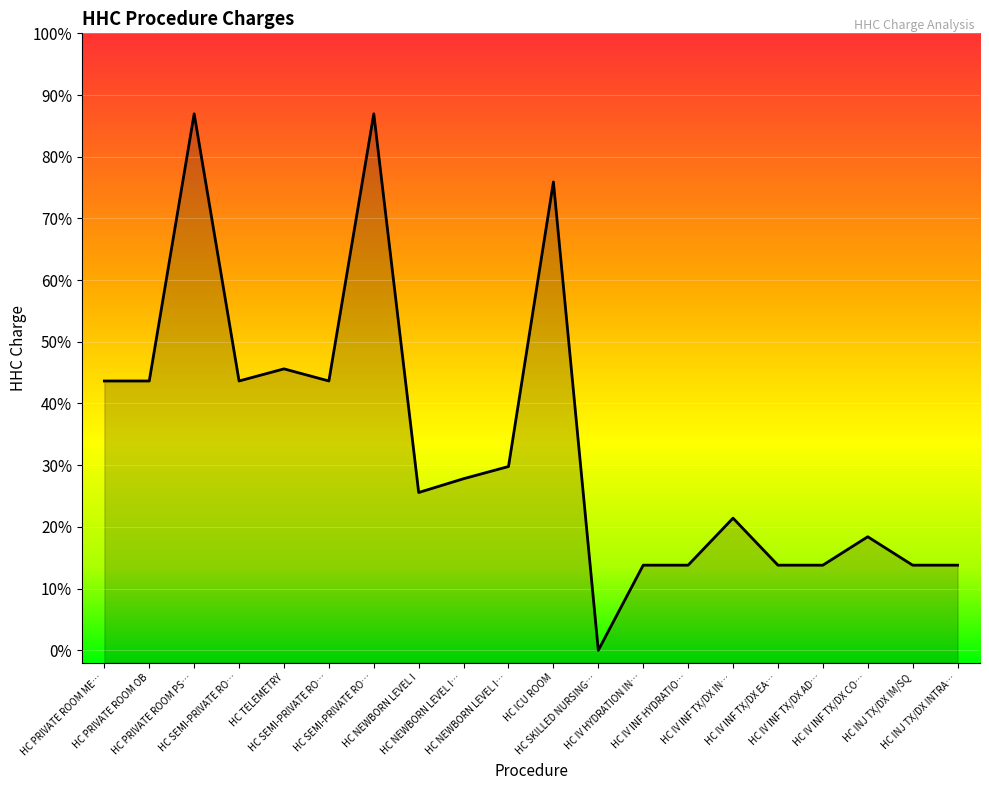

The value at HC NEWBORN LEVEL I… is 400.5. True or false?

False